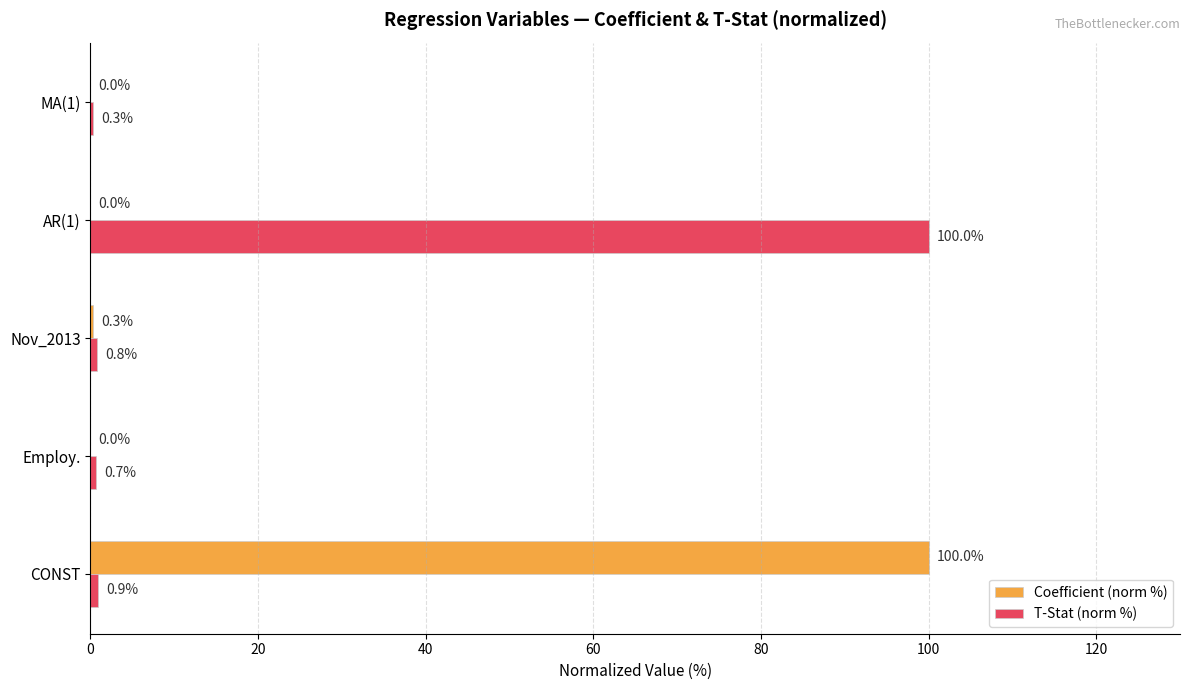

What is the sum of all T-Stat (norm %) values?

102.7